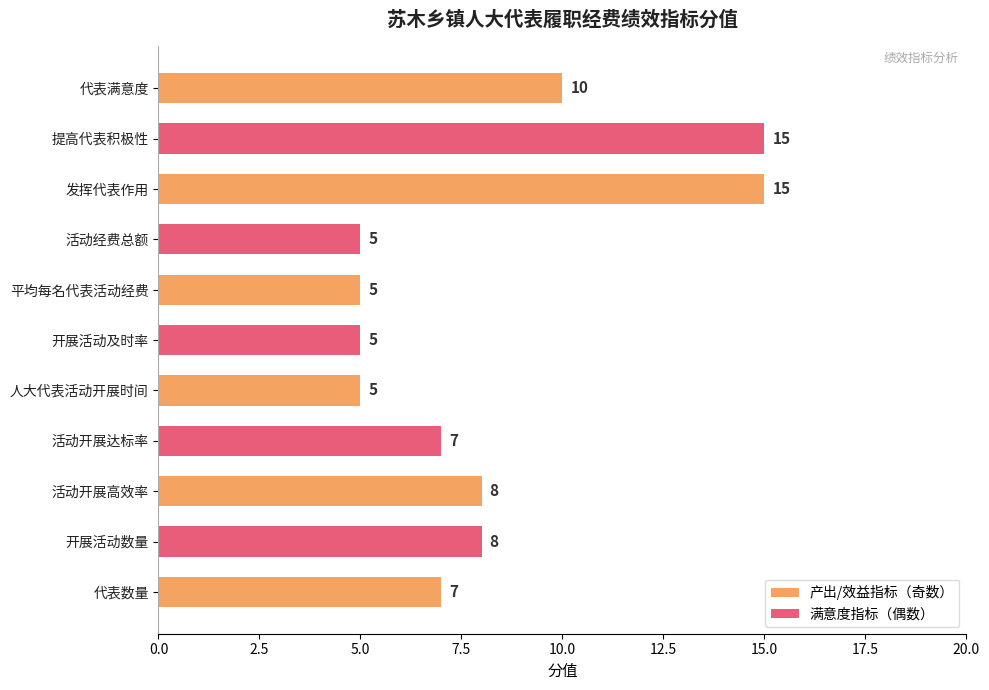

At which label is the value closest to 10?

代表满意度